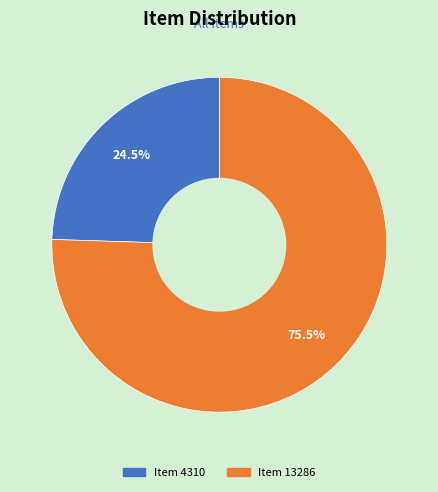

Which slice is the largest?

Item 13286